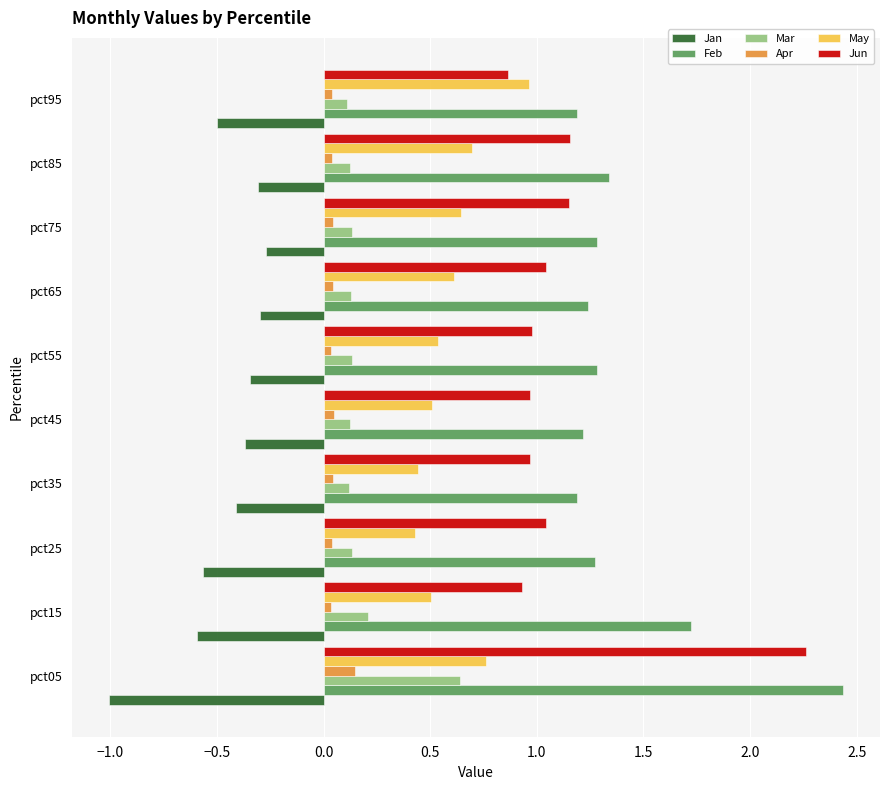

At pct15, list the series in order from smallest to largest.

Jan, Apr, Mar, May, Jun, Feb